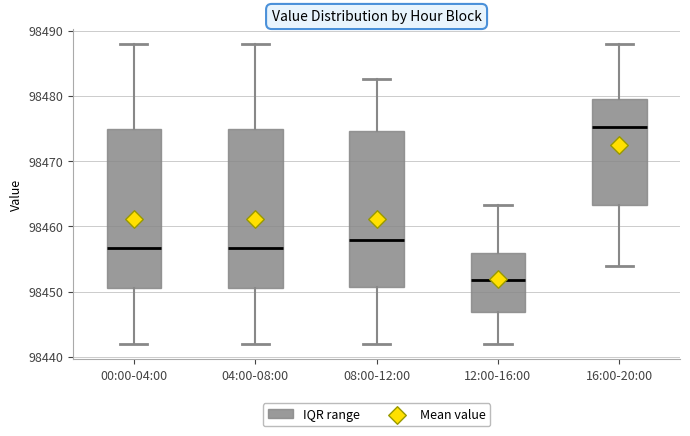

Where is the upper edge of the box for 12:00-16:00 on the y-axis? The values are not printed on the chart, so give them approximately, as read against the axis.

98456